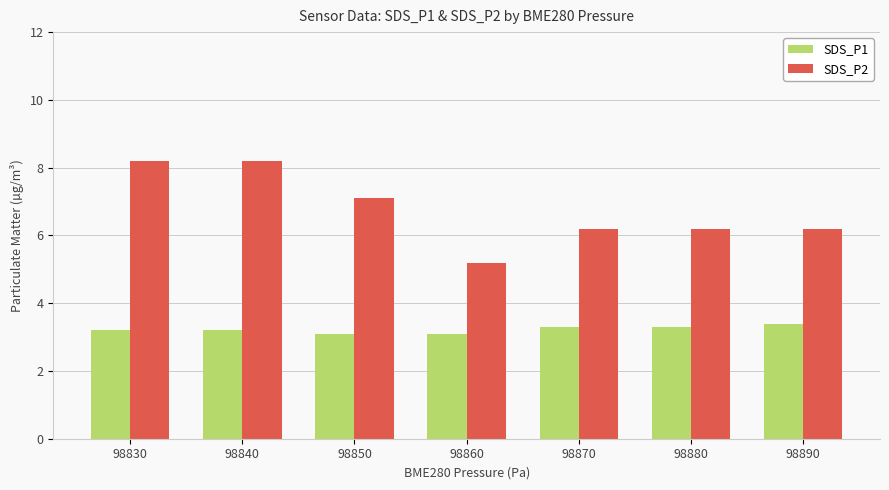

What is the sum of the SDS_P2 values at 98870 and 98880?

12.4